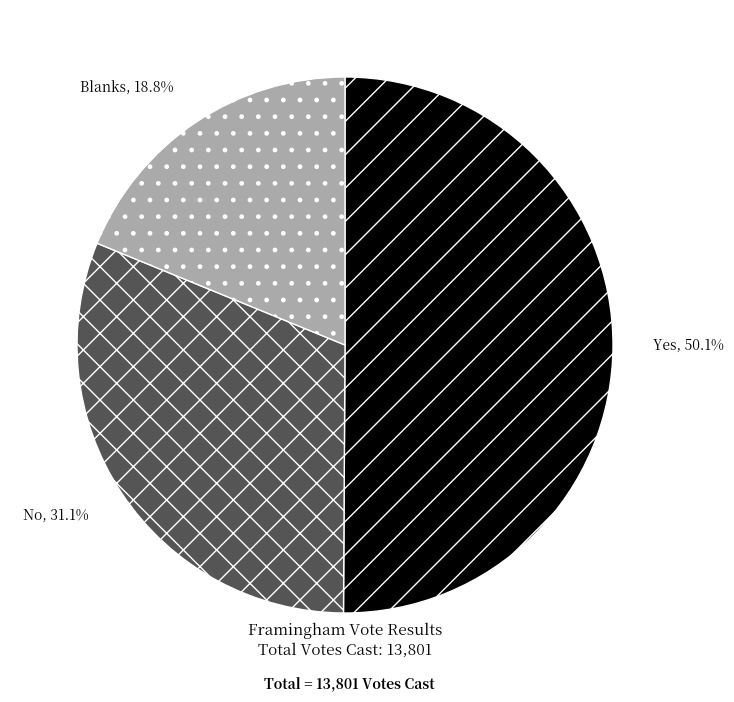

To the nearest percent, what percentage of the pie is Yes?

50%